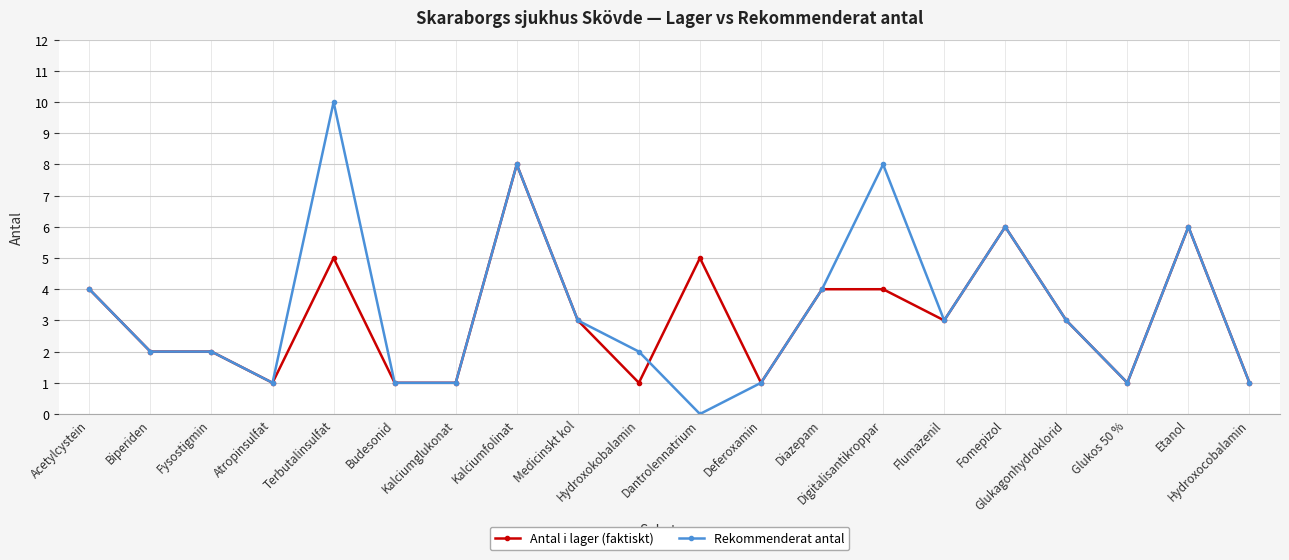

What is the difference between the second highest and second lowest values in the Antal i lager (faktiskt) series?

5